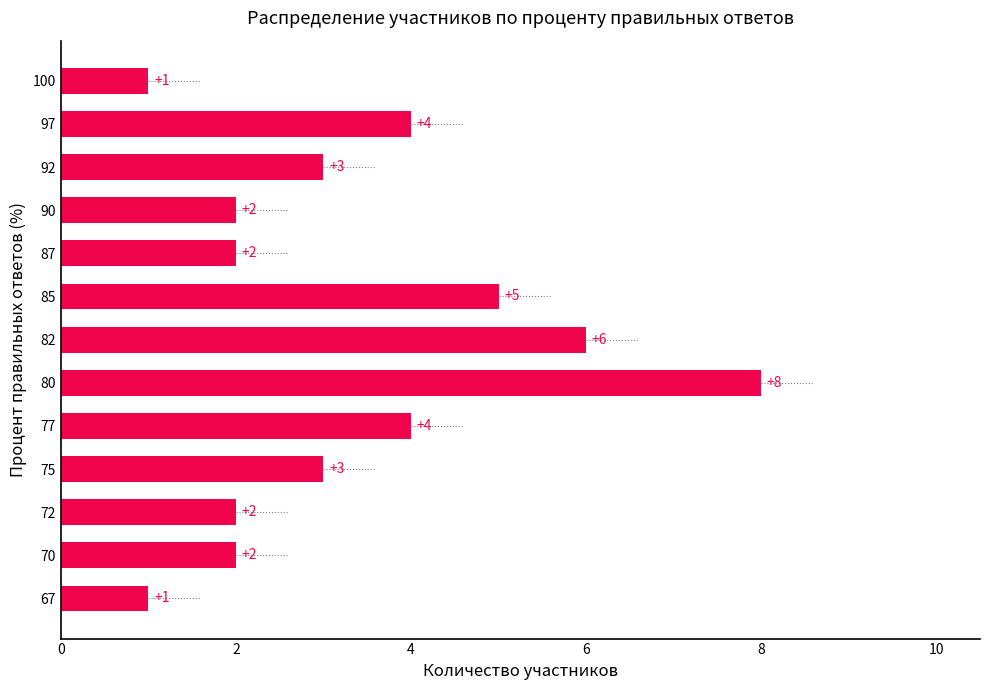

What is the greatest value displayed?

8